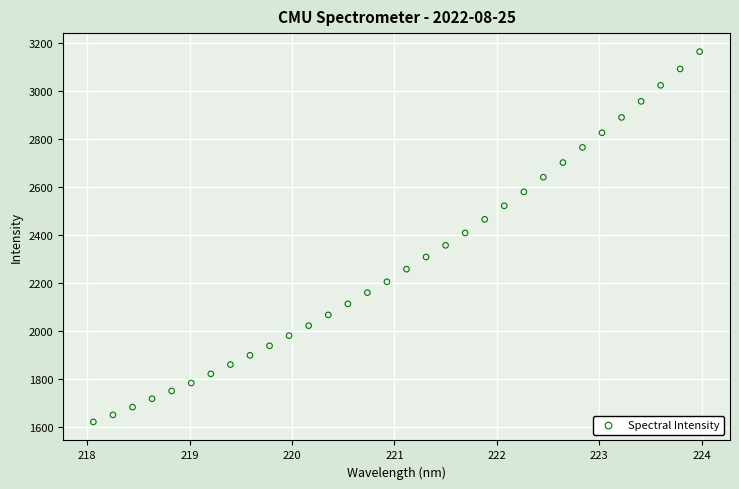

What is the range of Y values (max minus min)?

1544.3